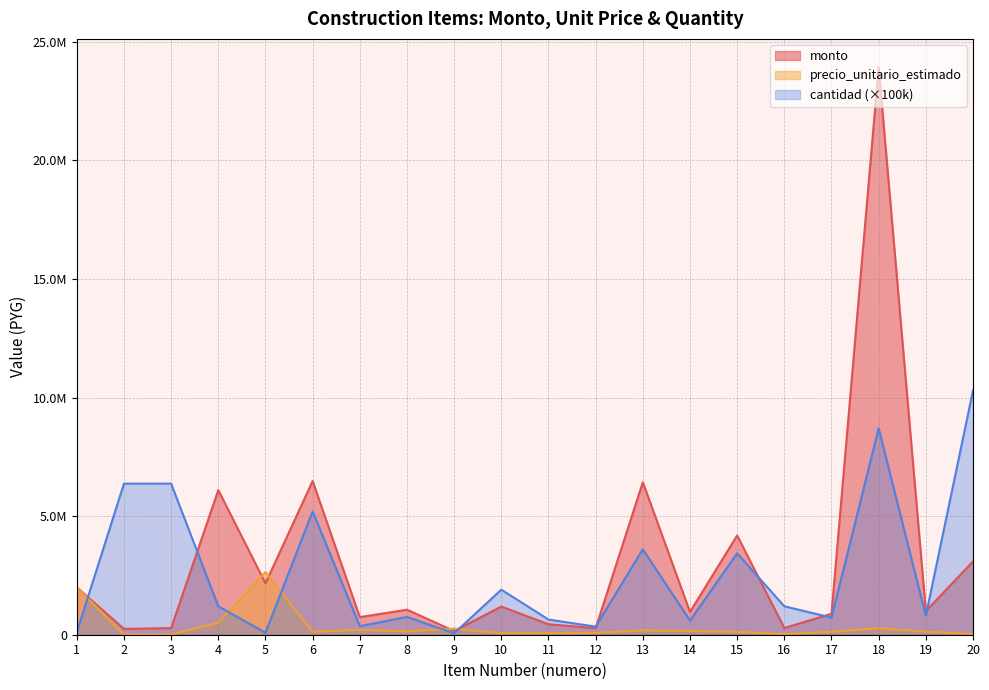

What is the difference between the maximum and second lowest values in the cantidad series?

10218000.0